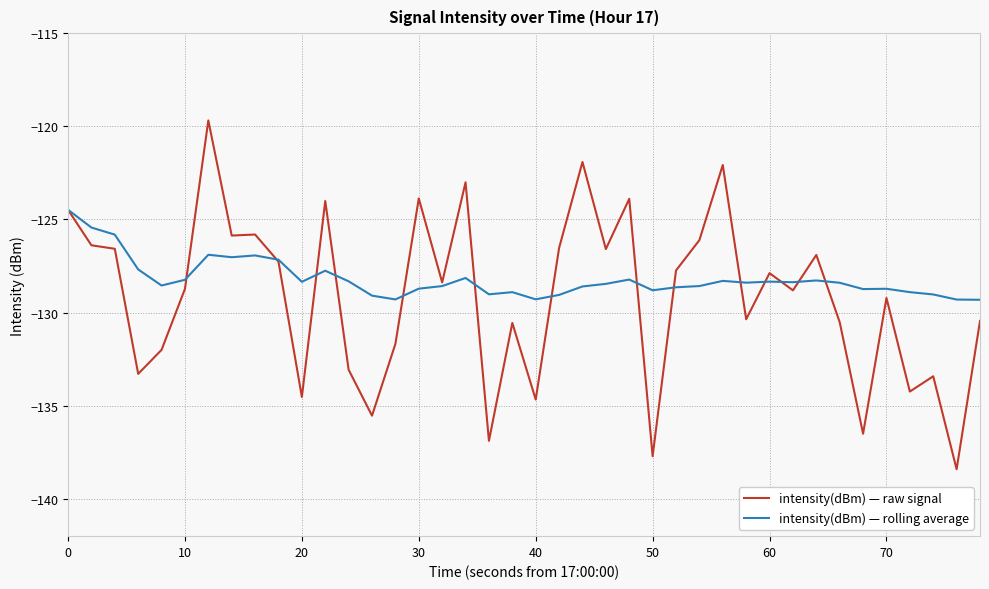

What is the greatest value displayed?

-119.7